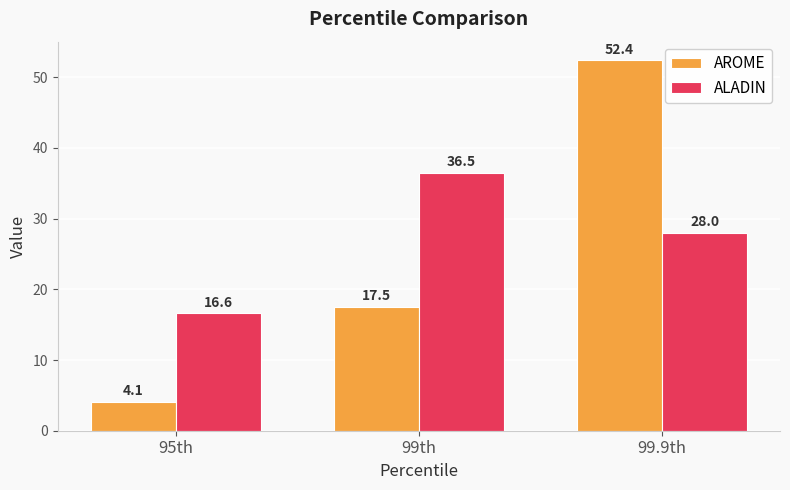

What is the average value of the ALADIN series?

27.0